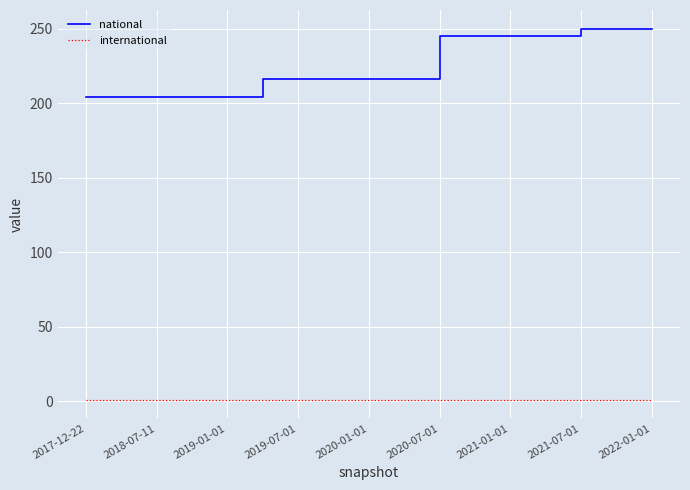

Count the number of categories in the chart.

17